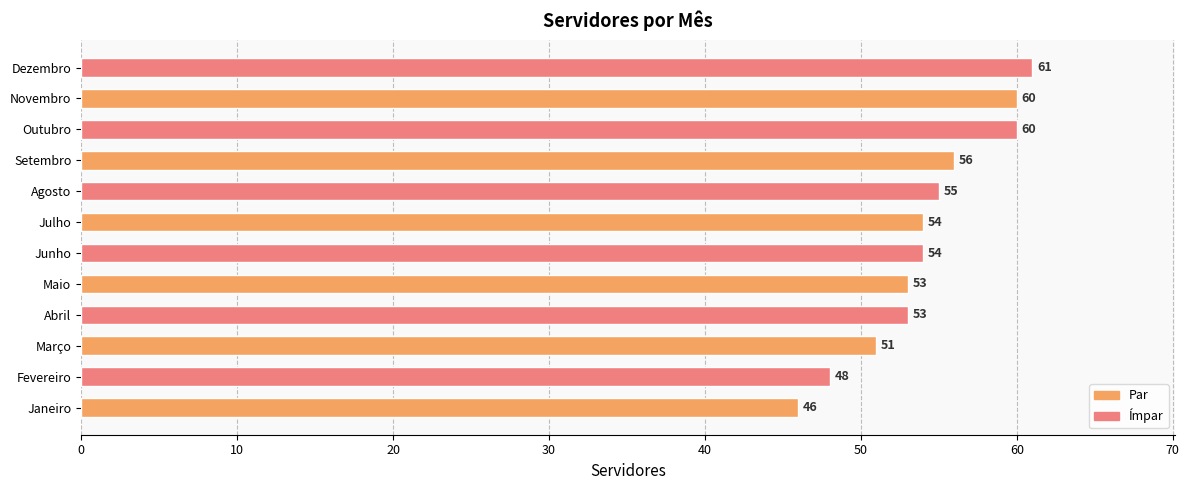

Which category has the highest value across all series?

Dezembro